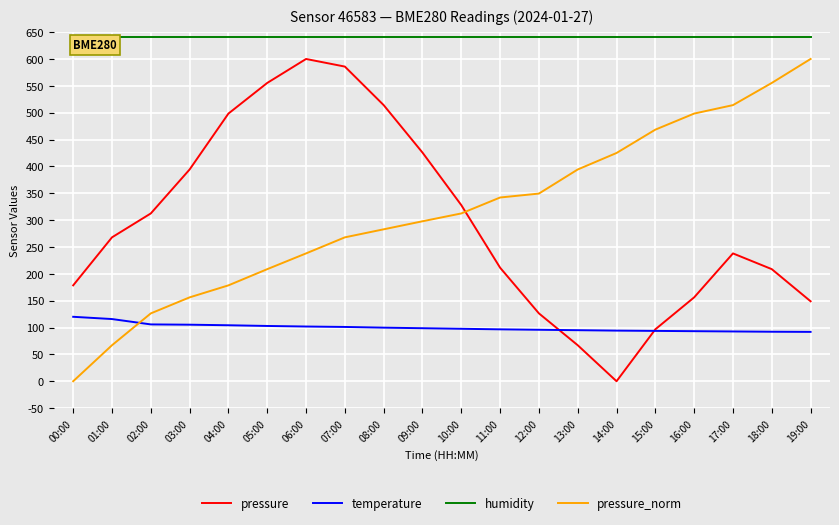

Which series changed the most between 04:00 and 05:00?

pressure